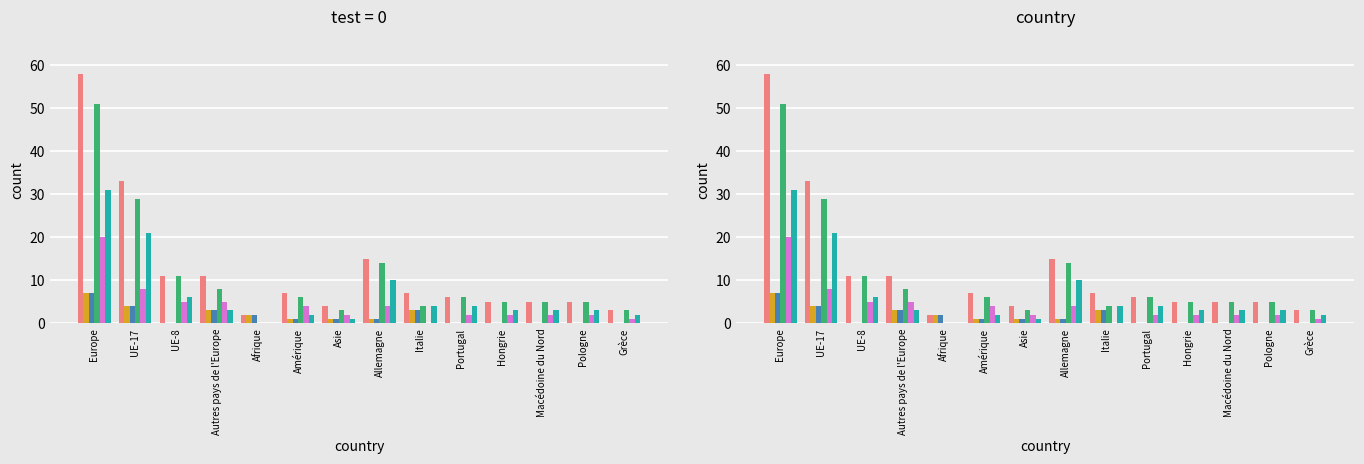

What are all the series names shown in the legend?

Total, Regroupement familial suisses, Conjoint suisses, Regroupement familial etrangers, Conjoint etrangers, Enfant etrangers